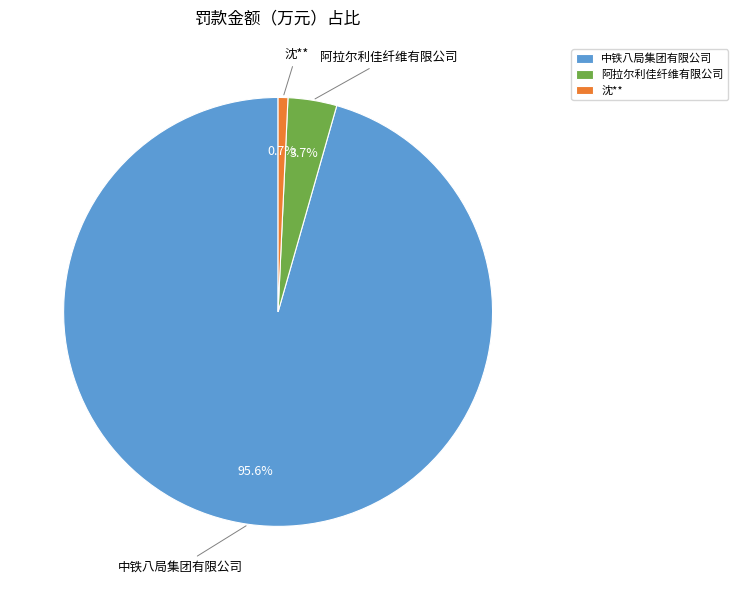

How many segments does this pie chart have?

3